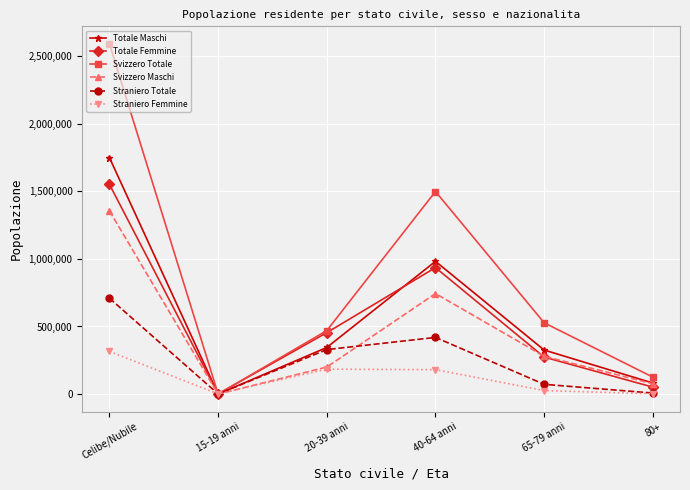

What is the minimum value shown in the chart?

51